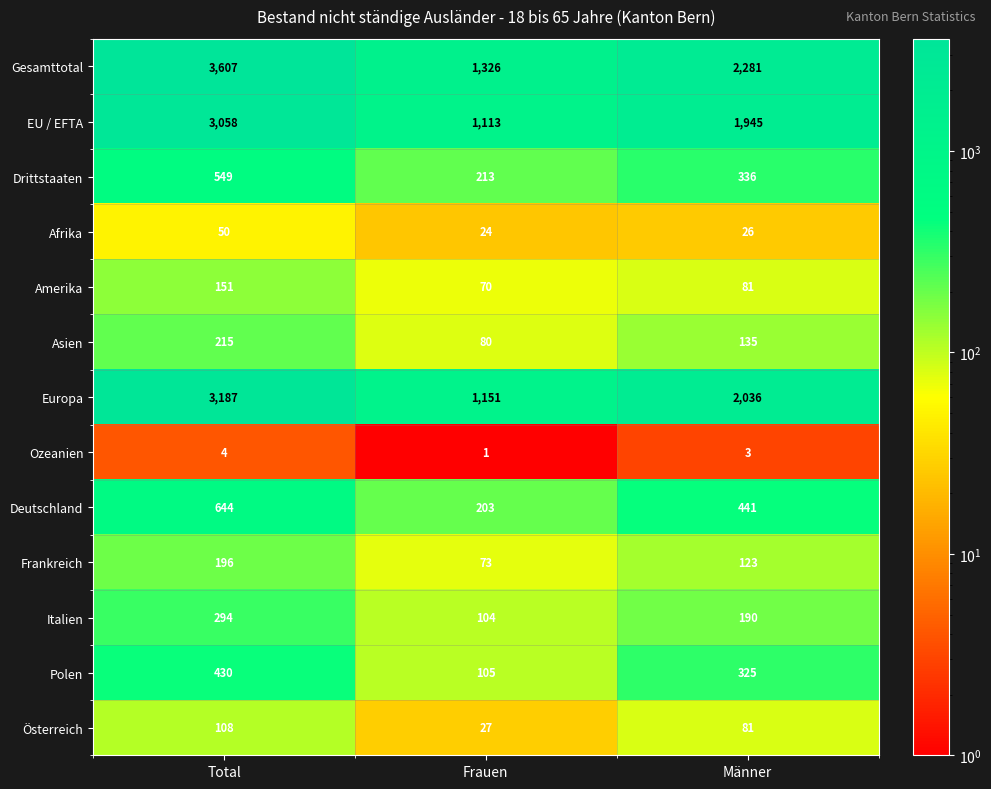

True or false: EU / EFTA has a value of 1113 at Frauen.

True